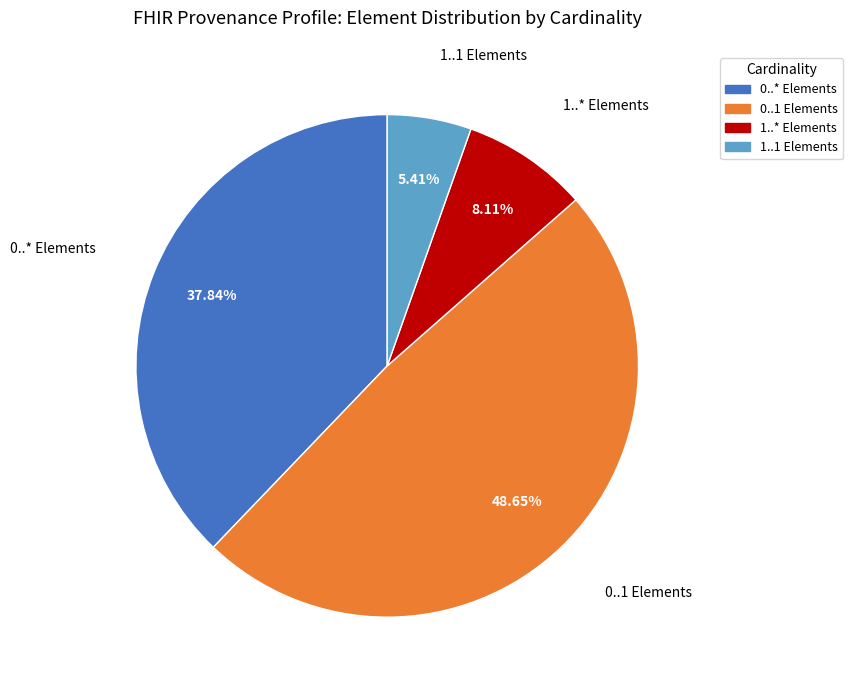

Rank the categories by value from lowest to highest.

1..1 Elements, 1..* Elements, 0..* Elements, 0..1 Elements